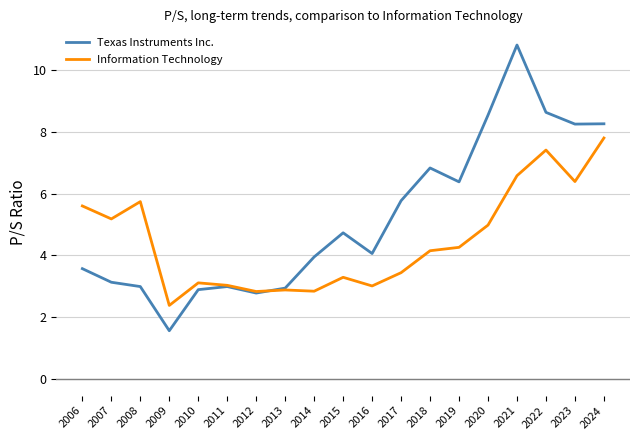

What are all the series names shown in the legend?

Texas Instruments Inc., Information Technology